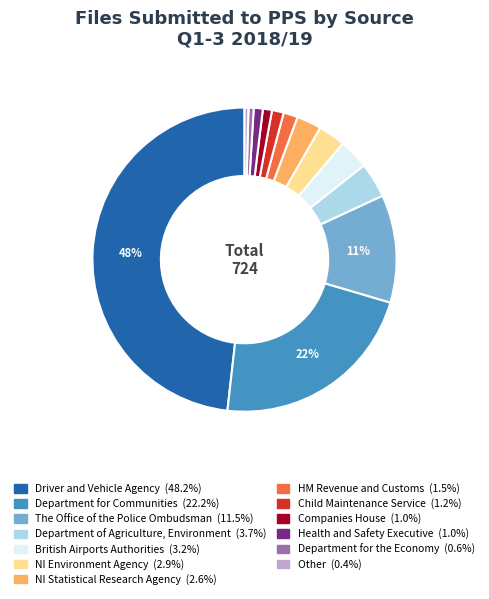

To the nearest percent, what is the difference between the largest and smallest slice percentages?

48%